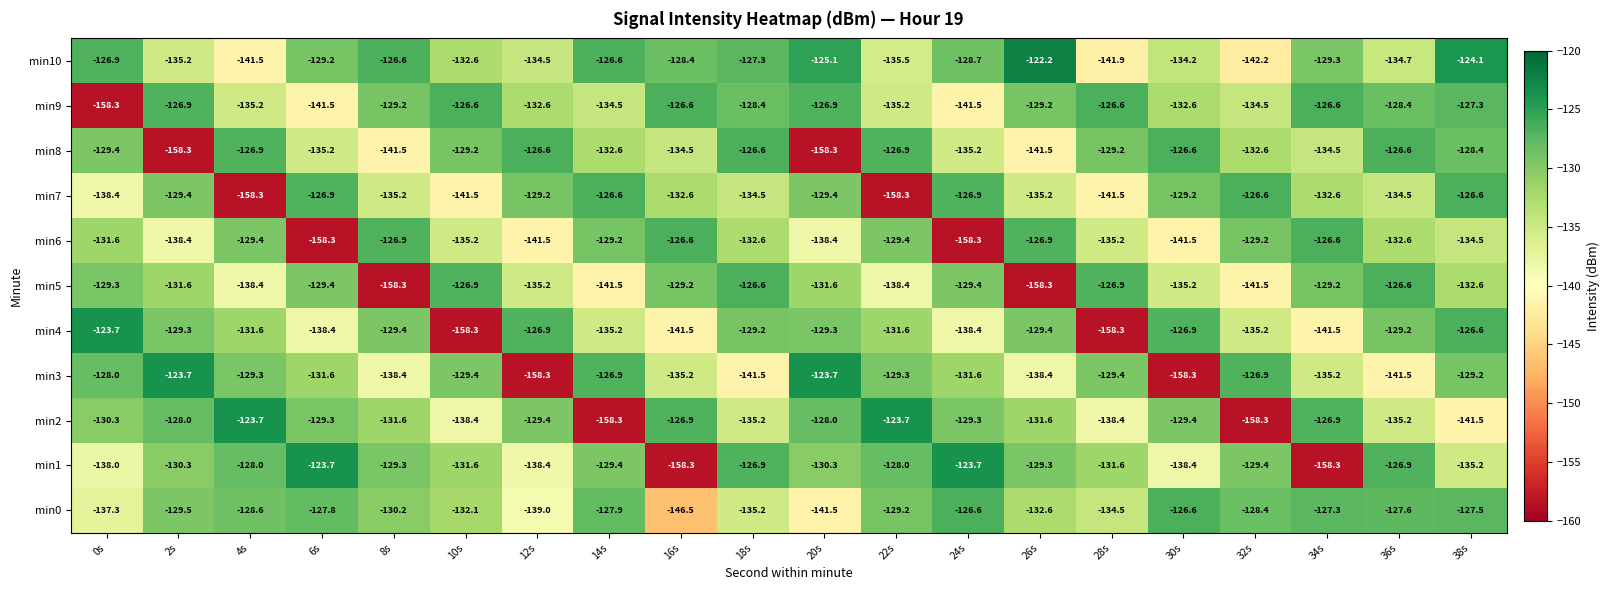

Between 20s and 24s, which series saw the biggest shift?

min8